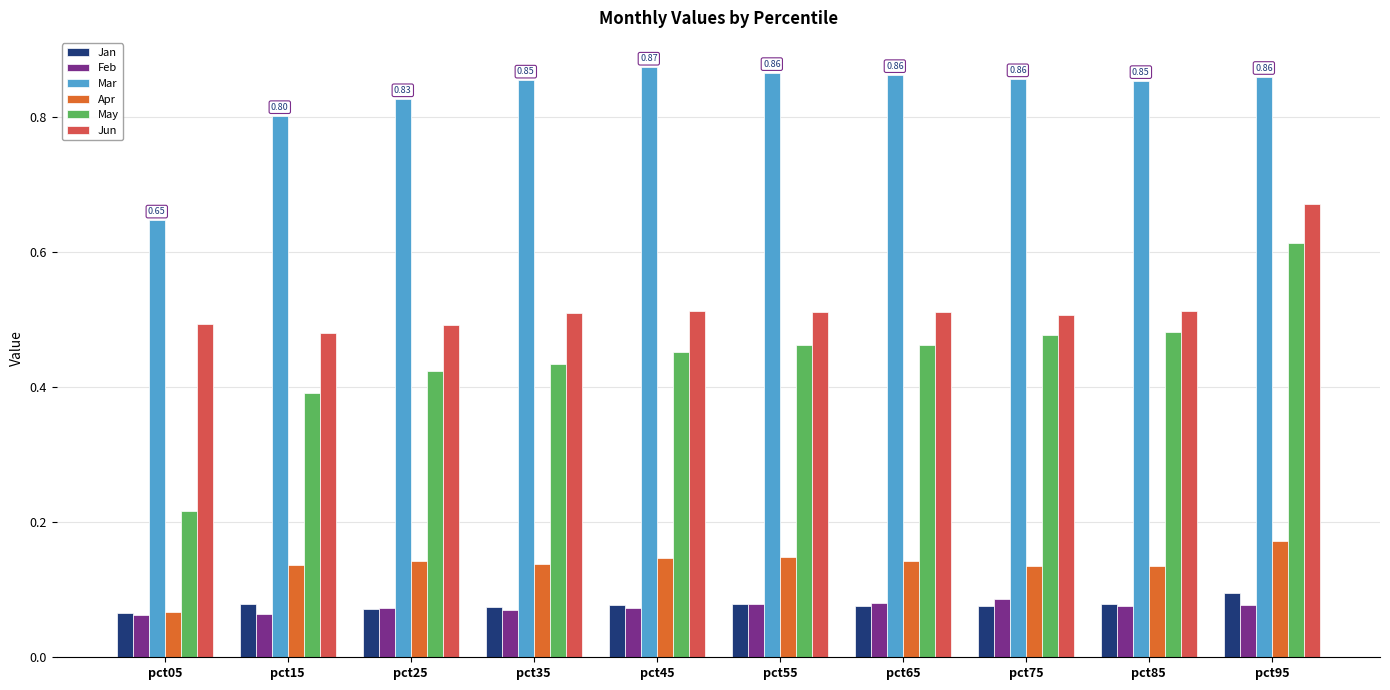

Does the chart contain stacked bars?

No